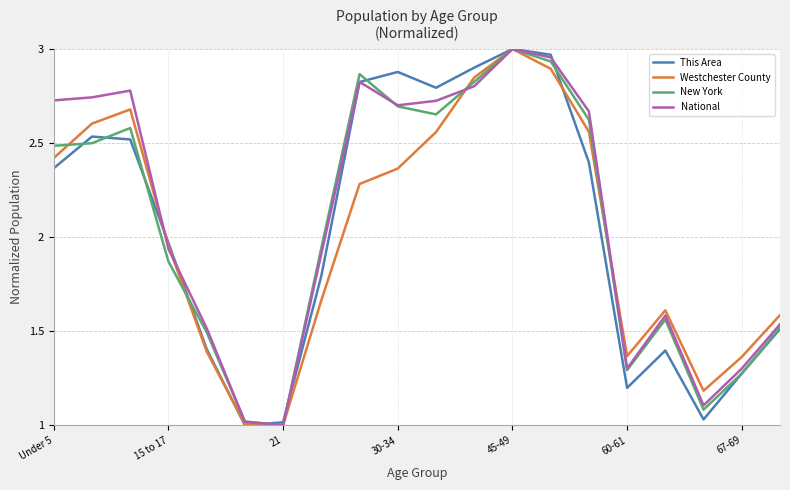

At which label does This Area first exceed 2?

Under 5